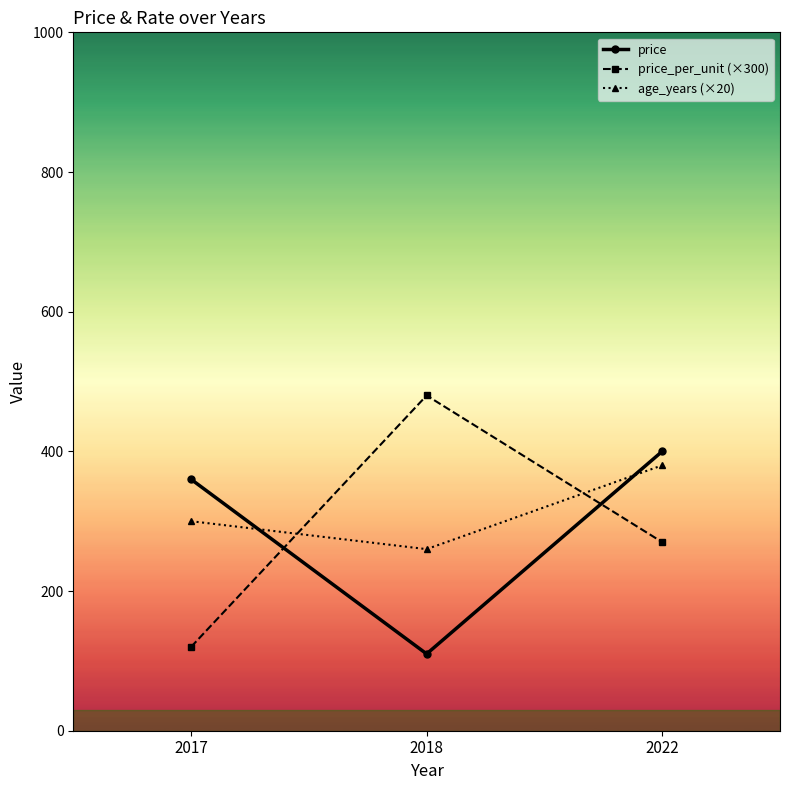

List the labels in order of age_years (×20) value, smallest first.

2018, 2017, 2022